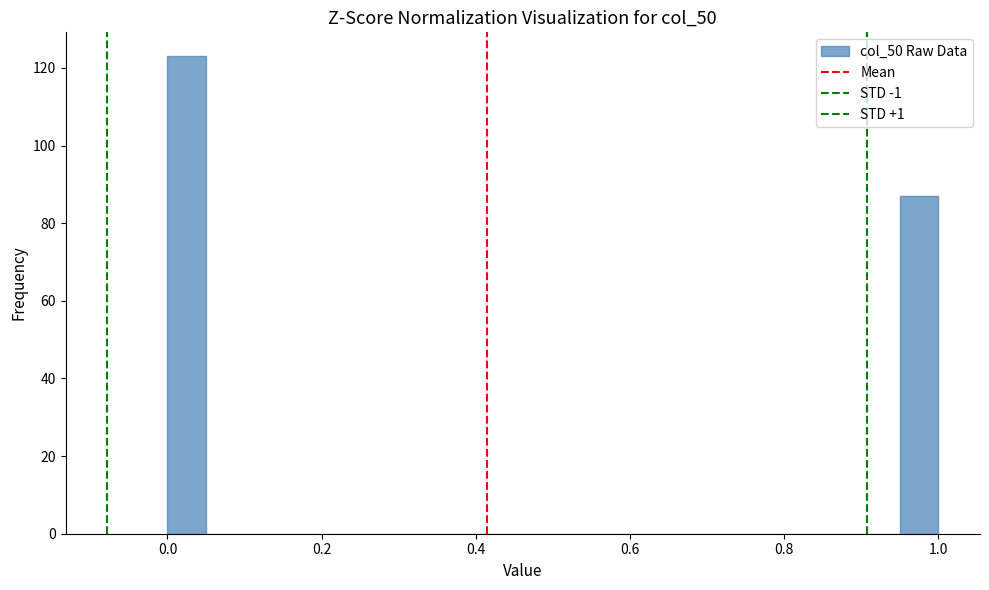

Read against the x-axis, roughly where is the centre of the tallest bar?

0.02